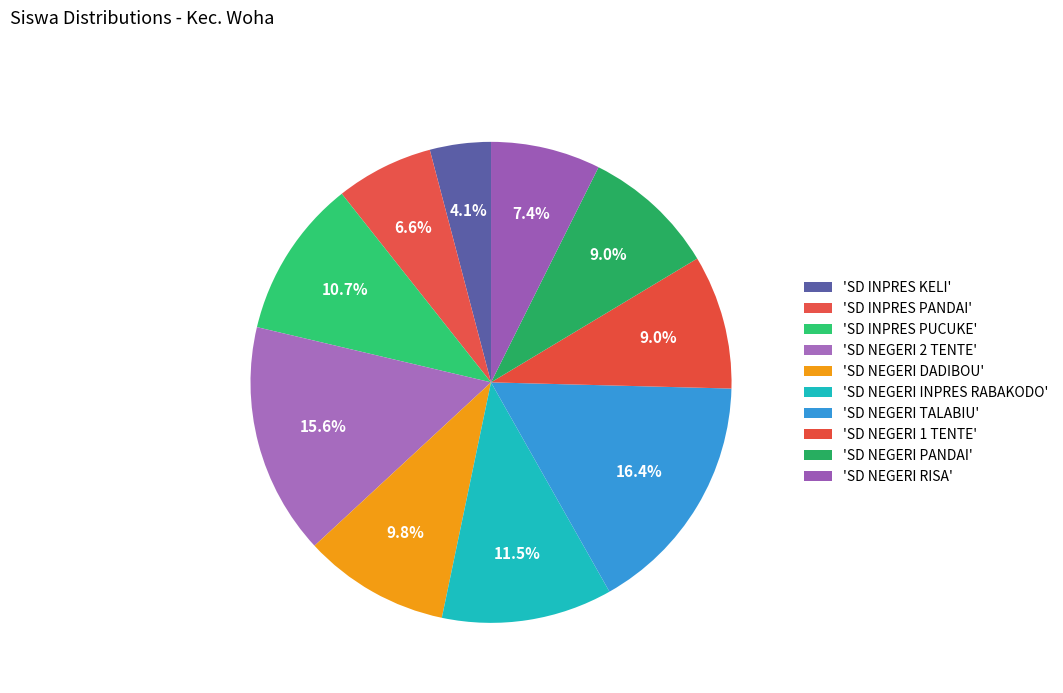

How many slices are in this pie chart?

10